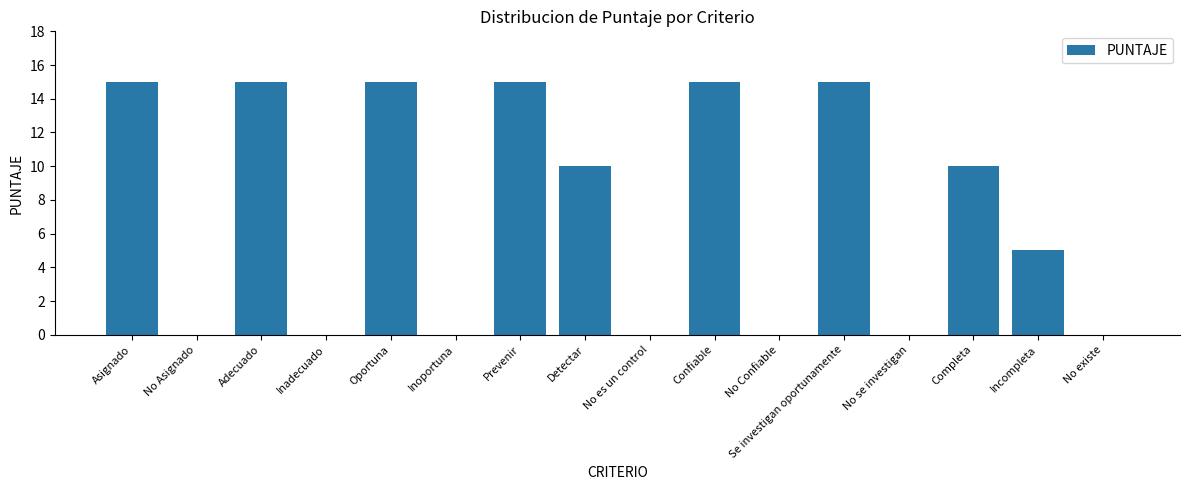

True or false: the data shows 0 at No Asignado.

True